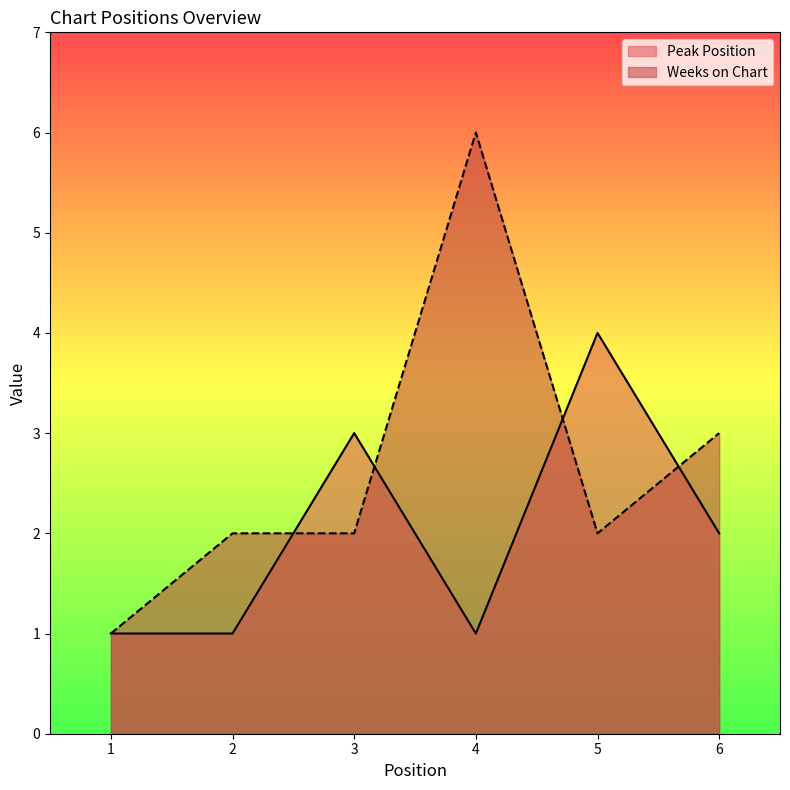

What is the average value of the Peak Position series?

2